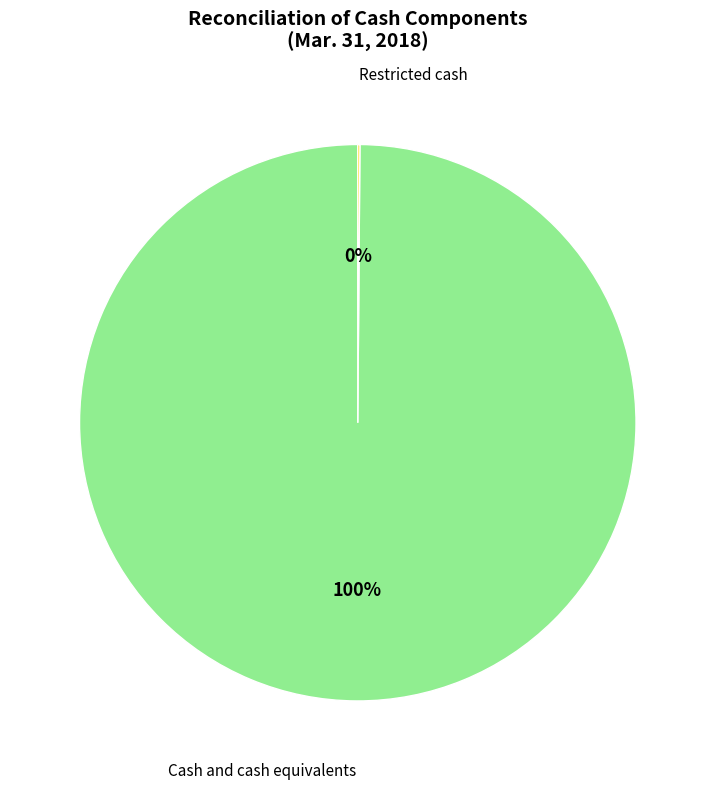

To the nearest percent, what is the average slice percentage?

50%